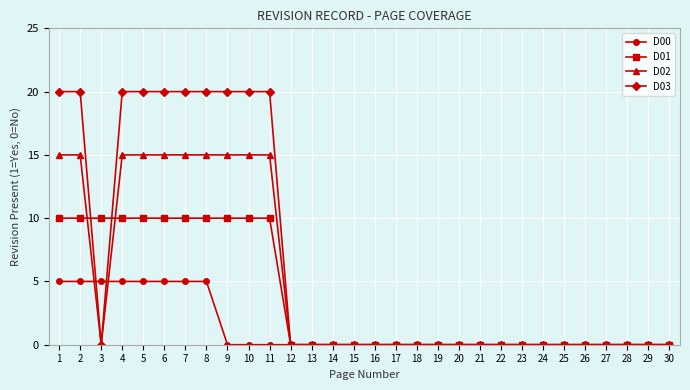

At which category does D02 reach its first local valley?

3